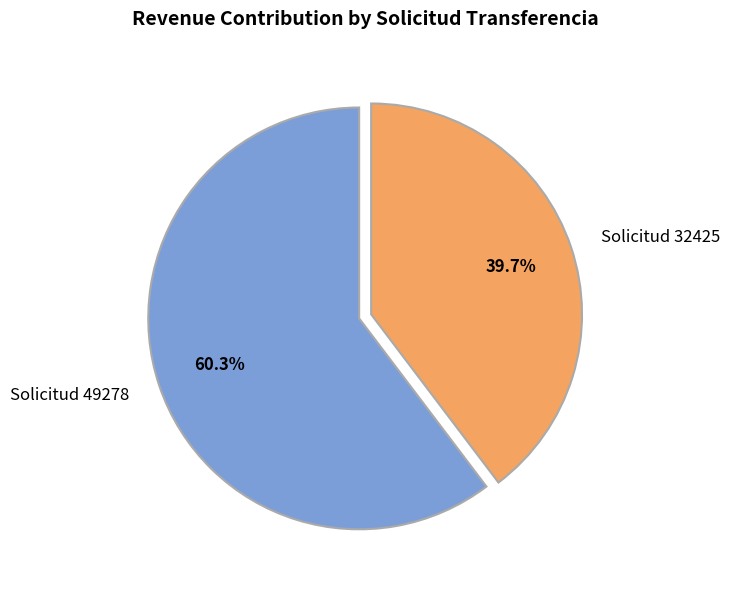

Is the sum of Solicitud 49278 and Solicitud 32425 greater than half?

Yes